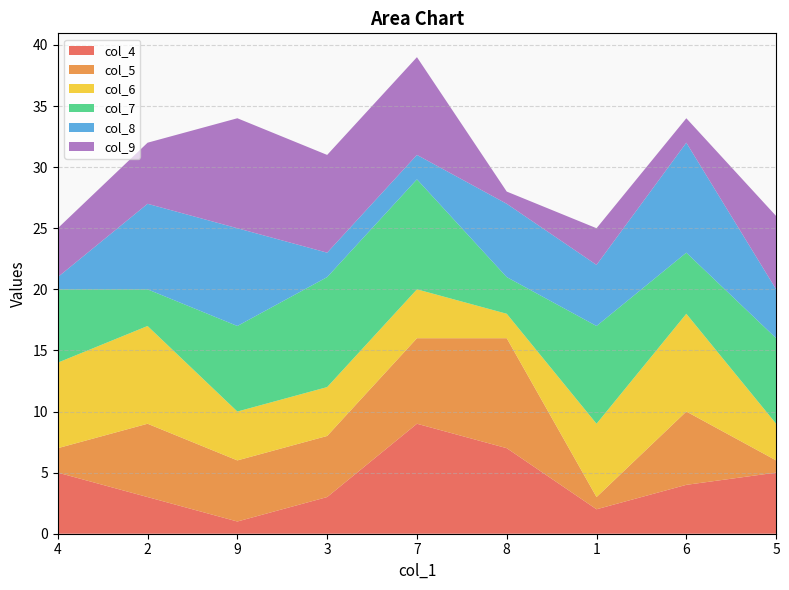

Reading right to left, transcribe all the data shown in this chart.

col_4: 5	4	2	7	9	3	1	3	5
col_5: 1	6	1	9	7	5	5	6	2
col_6: 3	8	6	2	4	4	4	8	7
col_7: 7	5	8	3	9	9	7	3	6
col_8: 4	9	5	6	2	2	8	7	1
col_9: 6	2	3	1	8	8	9	5	4